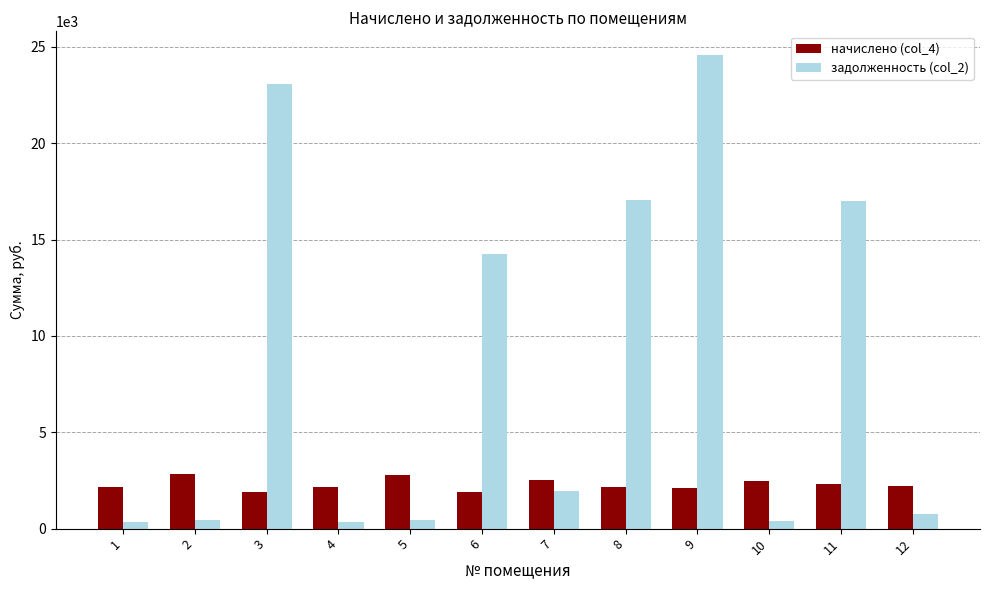

Rank the series at 8 from lowest to highest value.

начислено (col_4), задолженность (col_2)